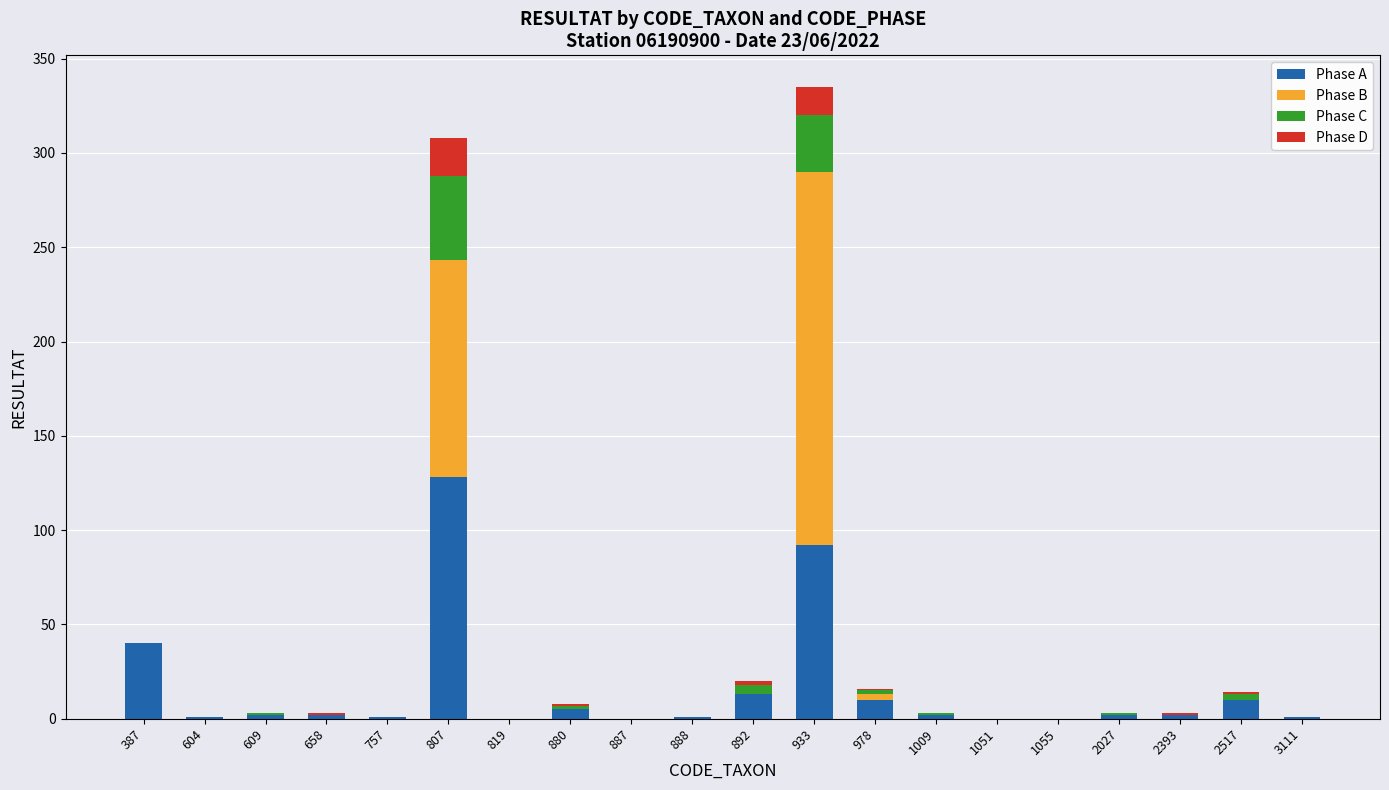

List the labels in order of Phase A value, smallest first.

819, 887, 1051, 1055, 604, 757, 888, 3111, 609, 658, 1009, 2027, 2393, 880, 978, 2517, 892, 387, 933, 807